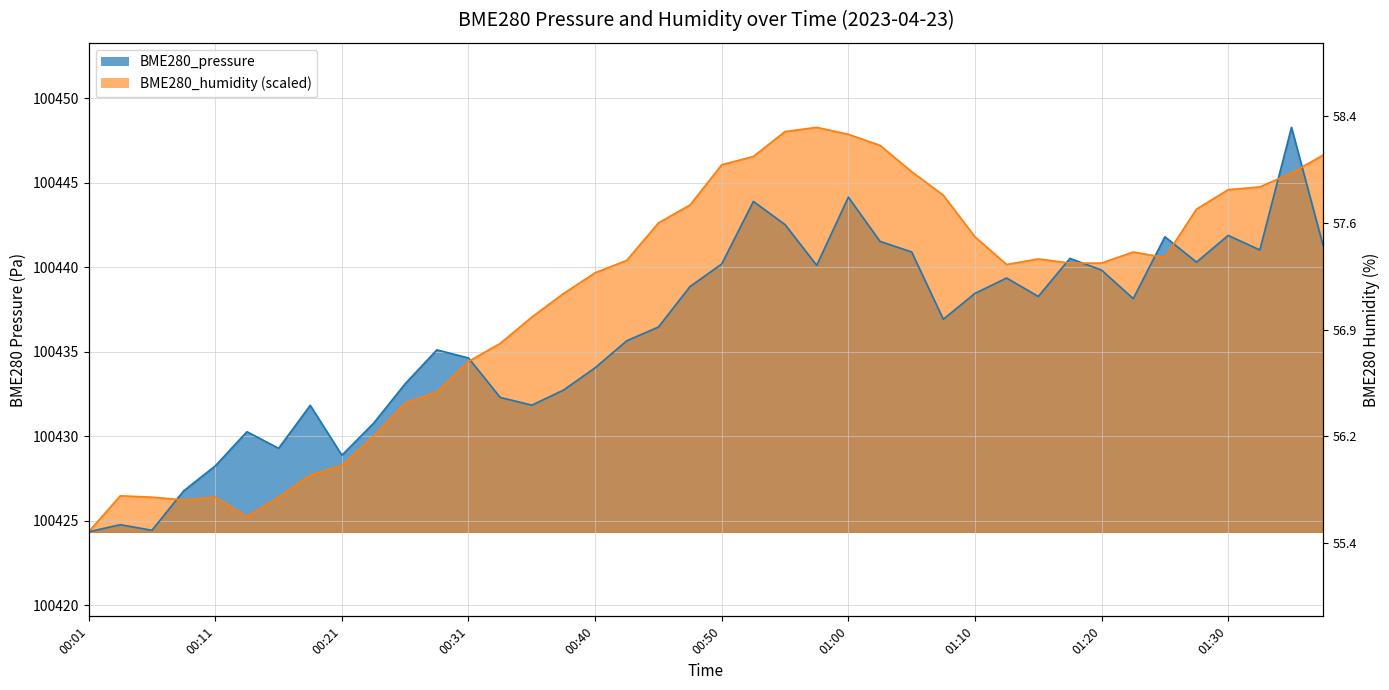

At which category does BME280_pressure reach its first local valley?

00:06